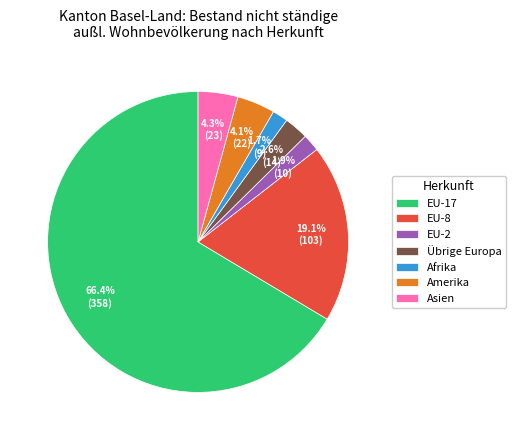

Do EU-8 and Afrika together represent more than half of the pie?

No